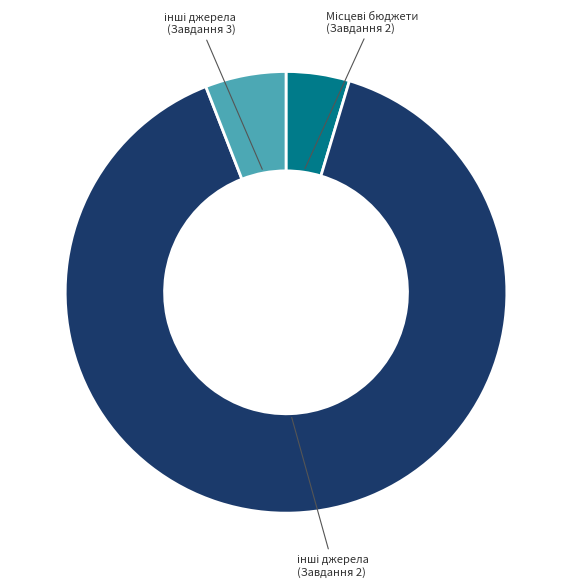

Does any single category account for the majority?

Yes